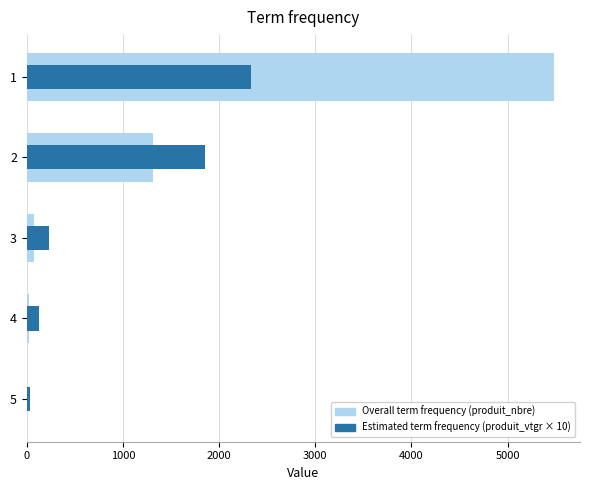

How many series are shown in this chart?

2